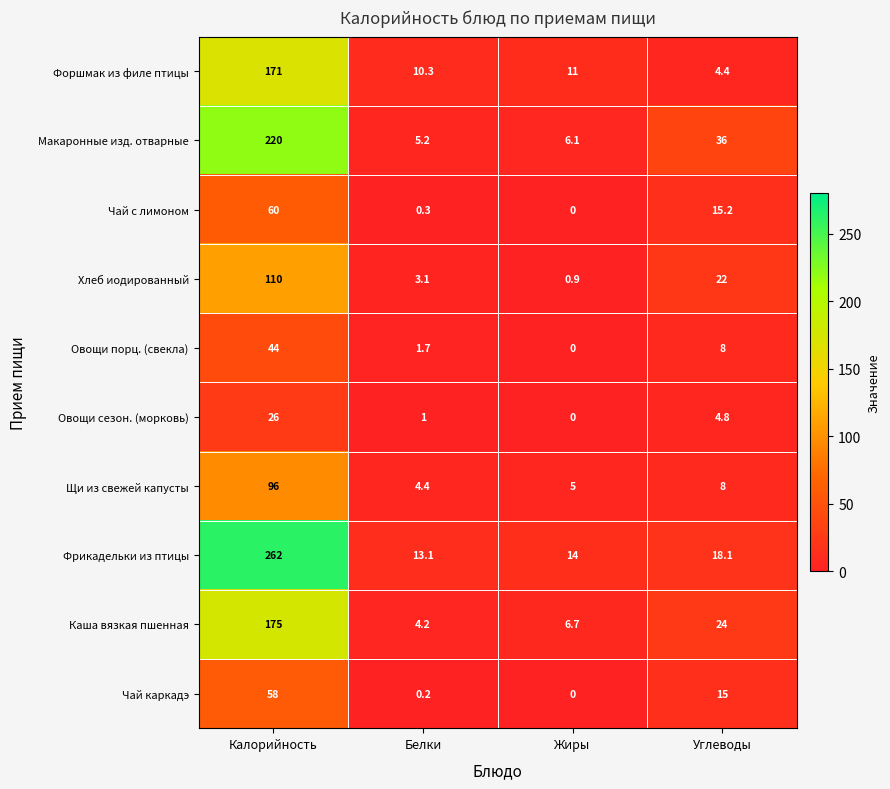

At Белки, list the series in order from largest to smallest.

Фрикадельки из птицы, Форшмак из филе птицы, Макаронные изд. отварные, Щи из свежей капусты, Каша вязкая пшенная, Хлеб иодированный, Овощи порц. (свекла), Овощи сезон. (морковь), Чай с лимоном, Чай каркадэ